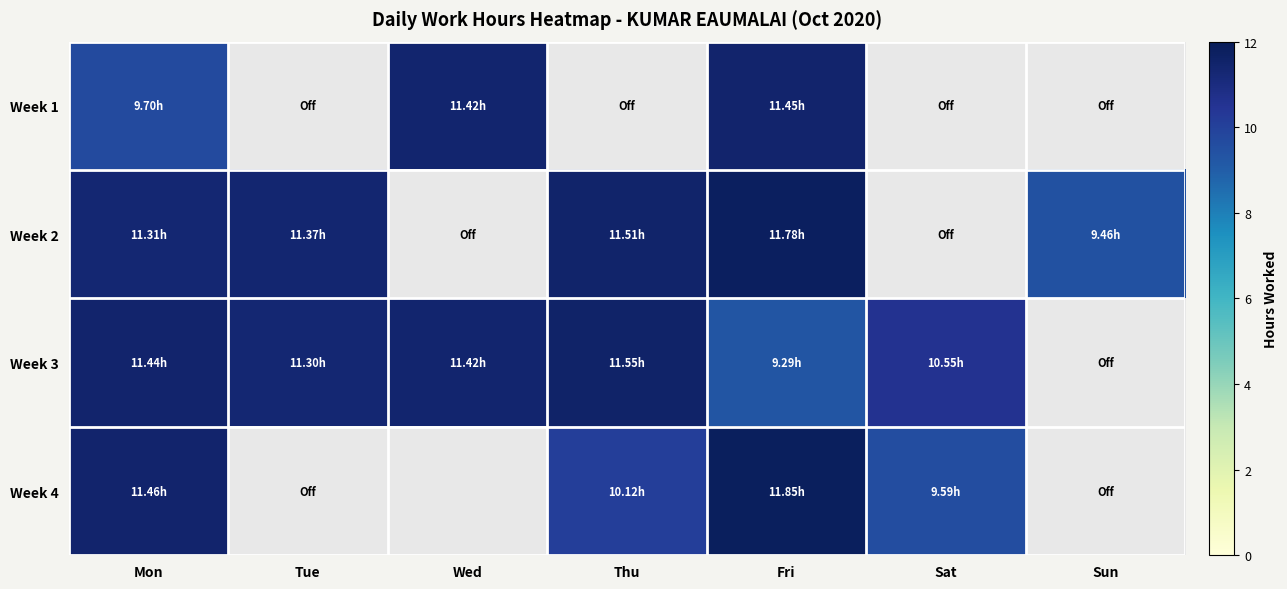

Is the value of Week 1 at Tue greater than the value of Week 4 at Thu?

No